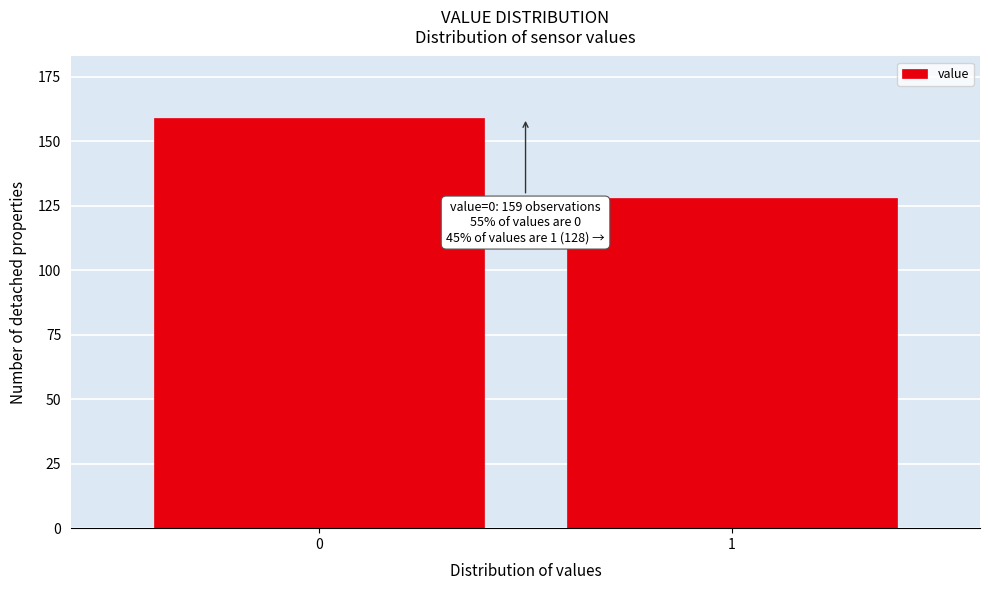

Reading right to left, what are all the values shown in this chart?

128	159